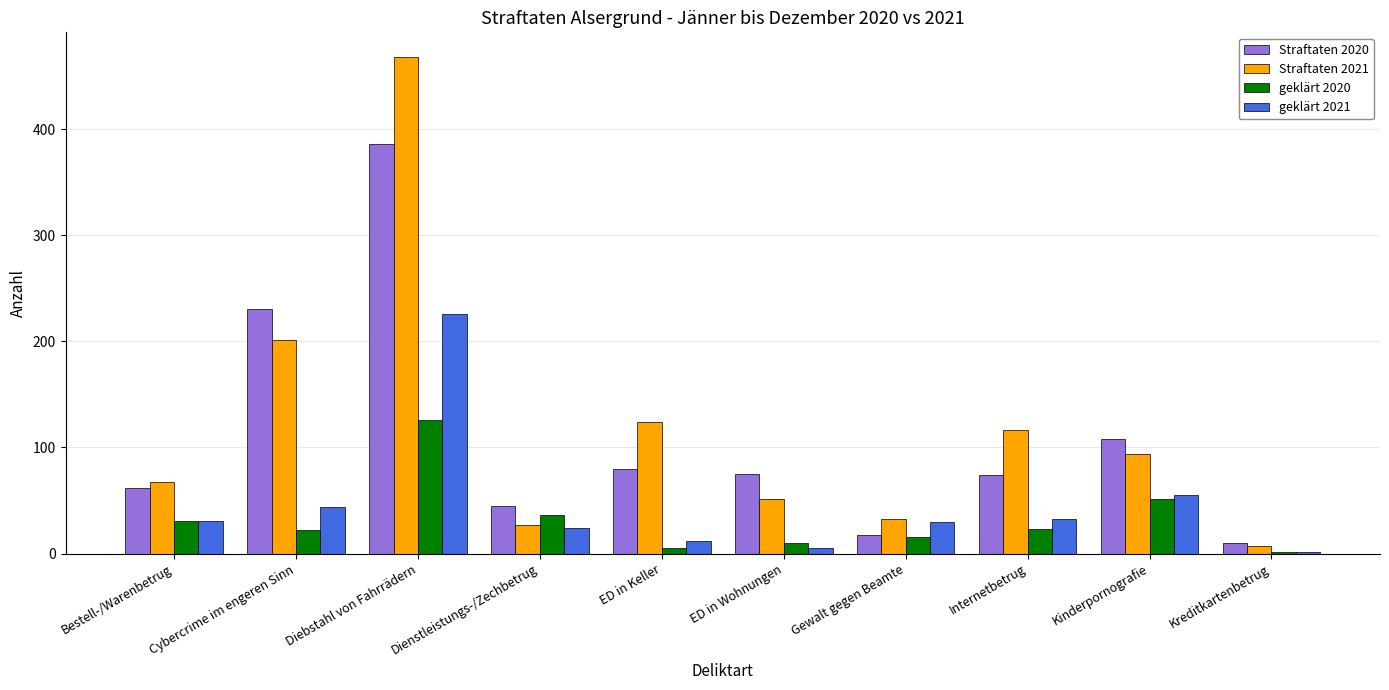

Which category has the highest value across all series?

Diebstahl von Fahrrädern